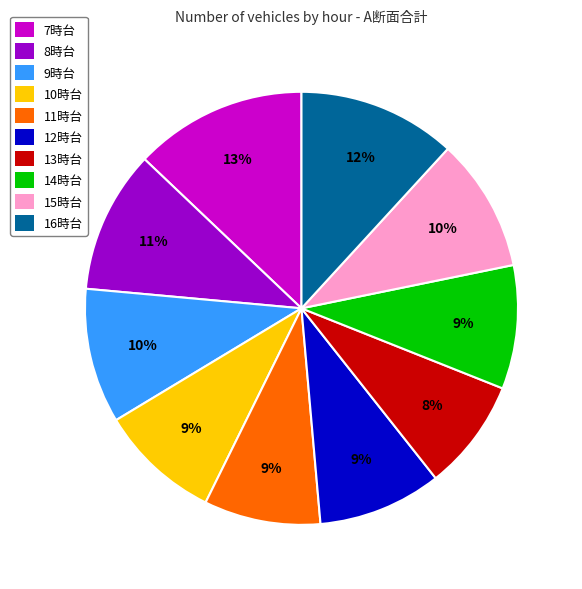

Is it true that 12時台 is 9% of the pie?

True